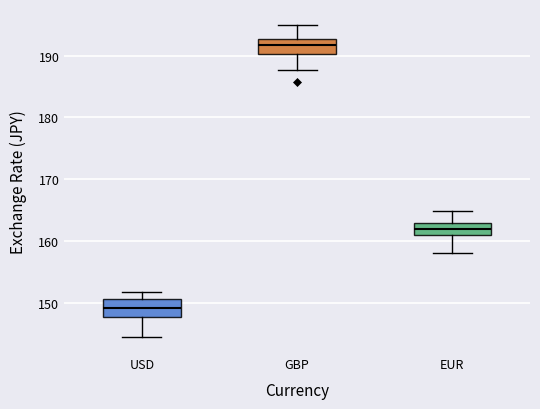

Reading left to right, read every box against the y-axis: the position of its median line, the range the box covers, and the ends of its whiskers. The values are not printed on the chart, so give them approximately, as read against the axis.

USD: median 149, box 148 to 151, whiskers 144 to 152
GBP: median 192, box 190 to 193, whiskers 188 to 195
EUR: median 162, box 161 to 163, whiskers 158 to 165